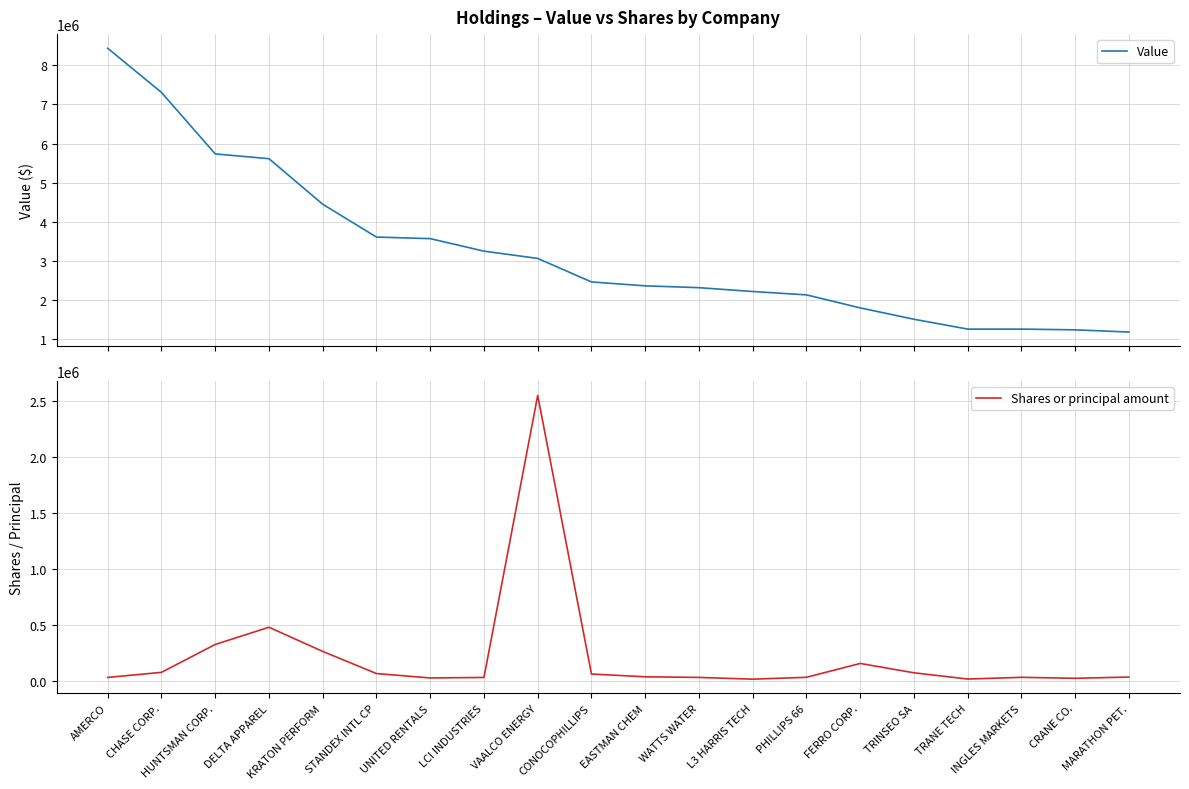

What is the difference between the maximum and minimum values in the Shares or principal amount series?

2540604